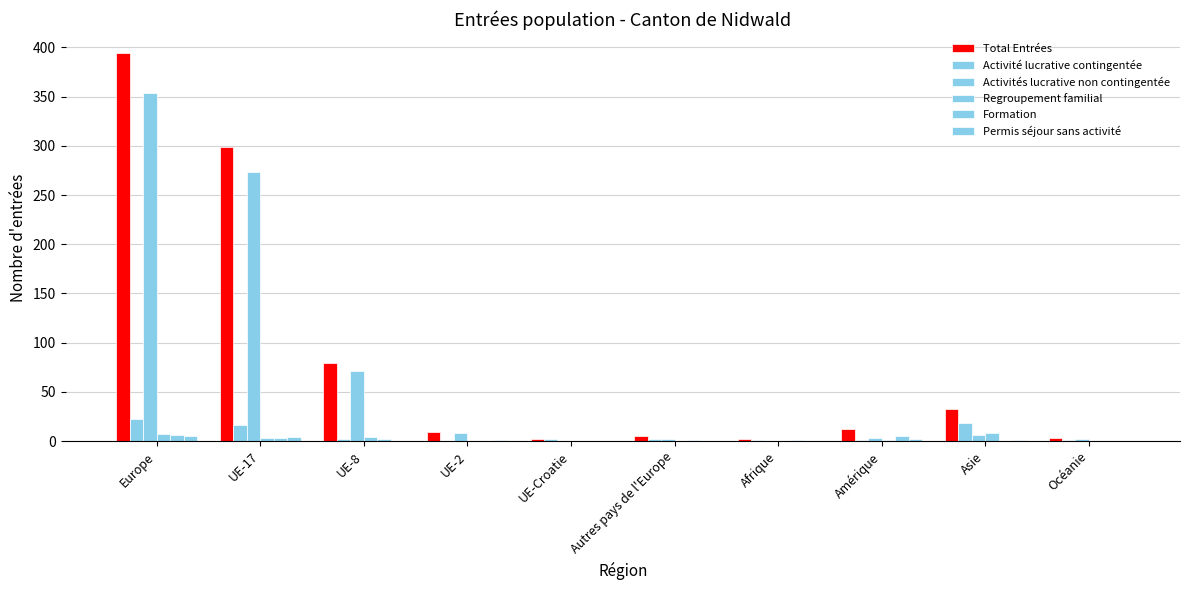

Which series has the largest total across all categories?

Total Entrées